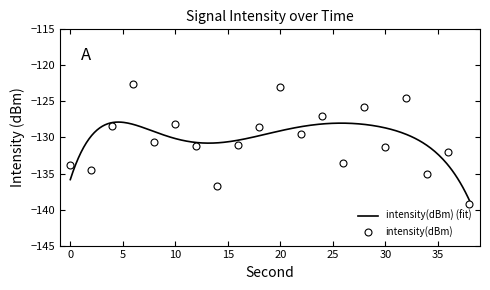

Which has a higher value, 20 or 30?

20